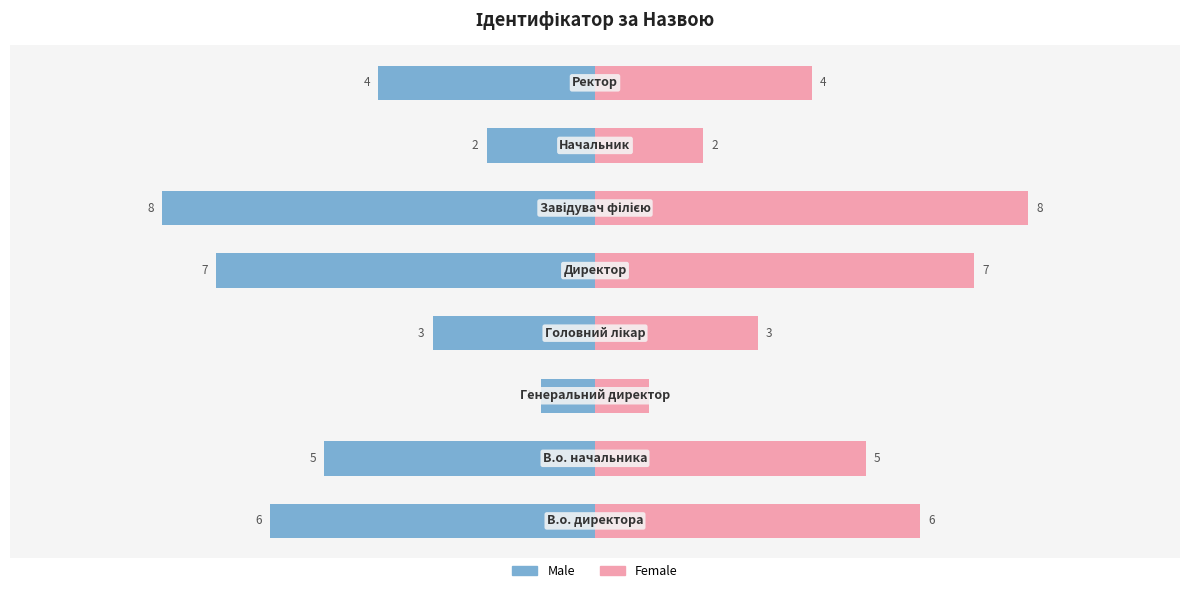

At −7.5, list the series in order from smallest to largest.

Male, Female